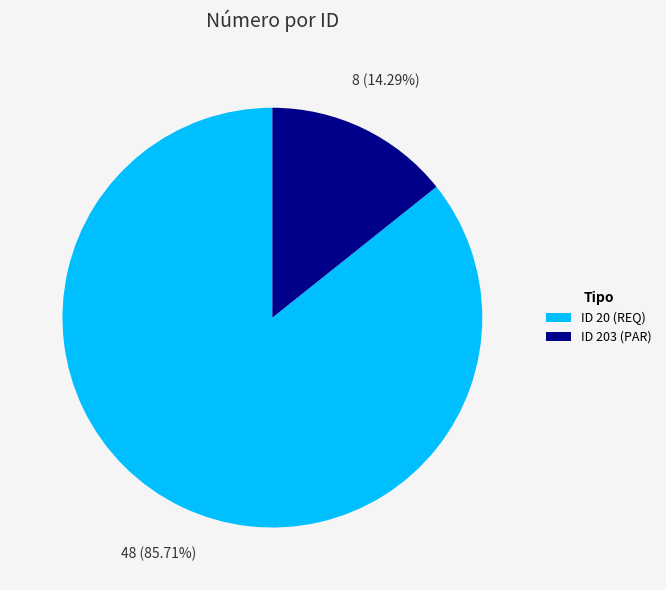

Which slice is the largest?

ID 20 (REQ)